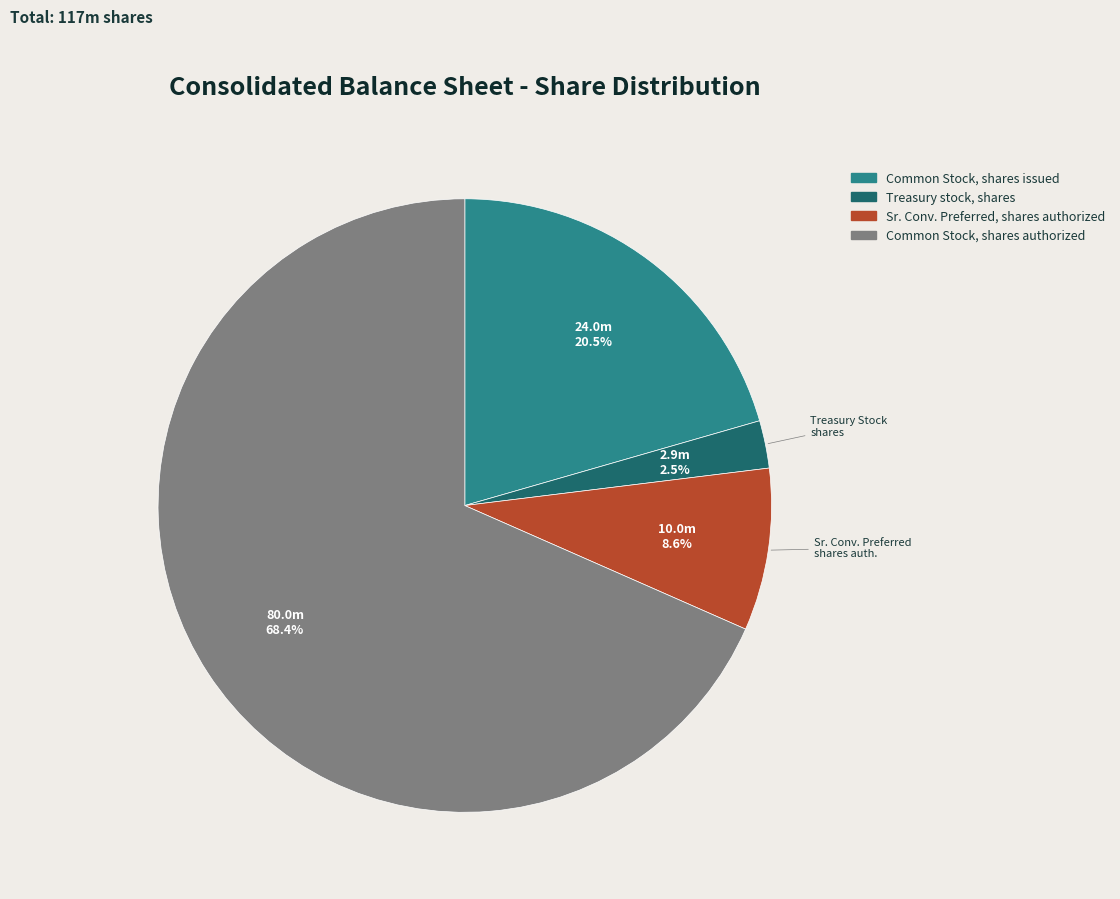

Which category has the smallest portion of the pie?

Treasury stock, shares